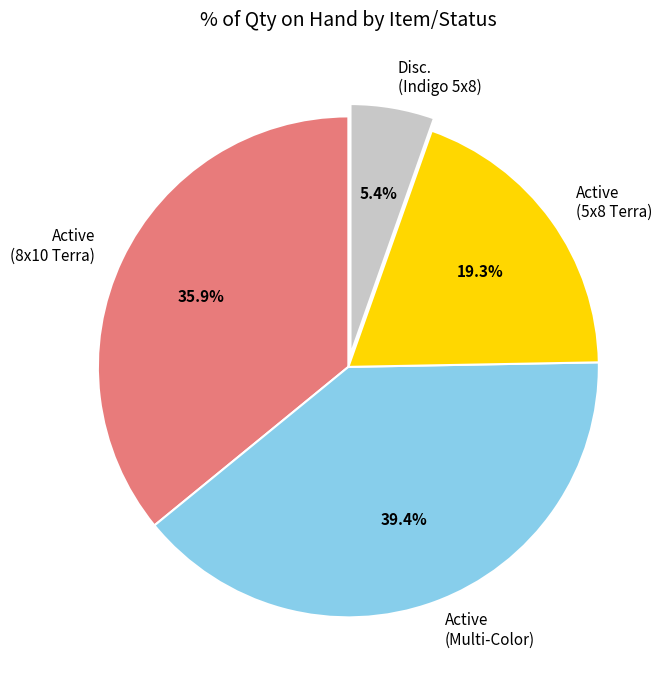

What percentage is NOT represented by Disc. (Indigo 5x8)?

94.6%